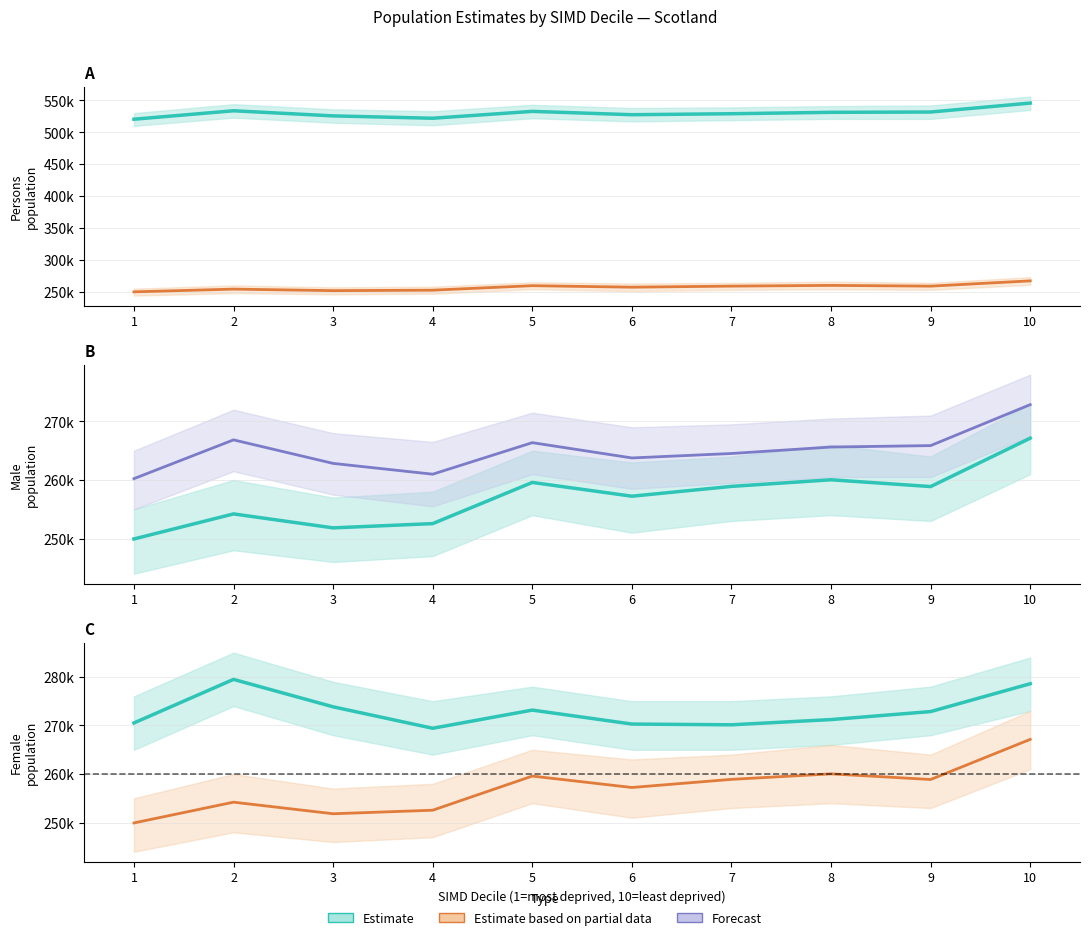

Is the value of Estimate at 8 greater than the value of Female estimate at 7?

Yes